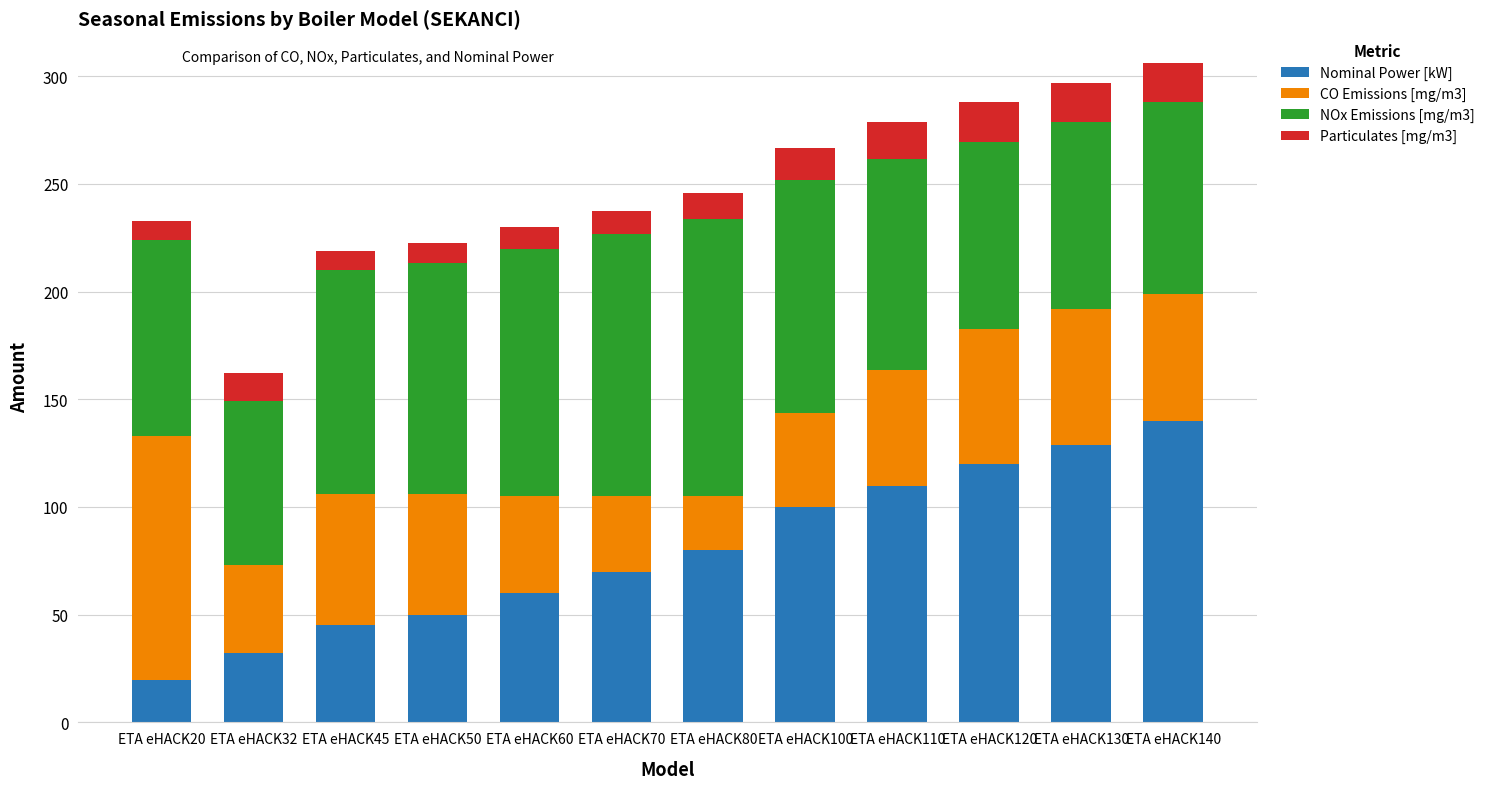

How many bars are there in total?

12